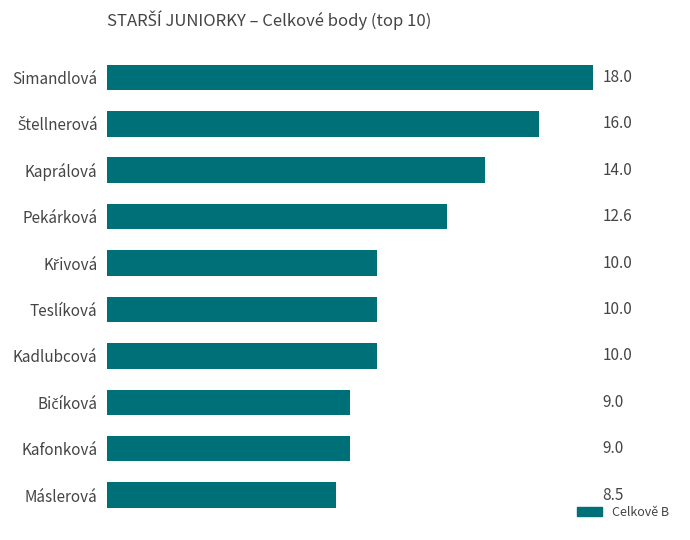

At which label is the value closest to 13?

Pekárková